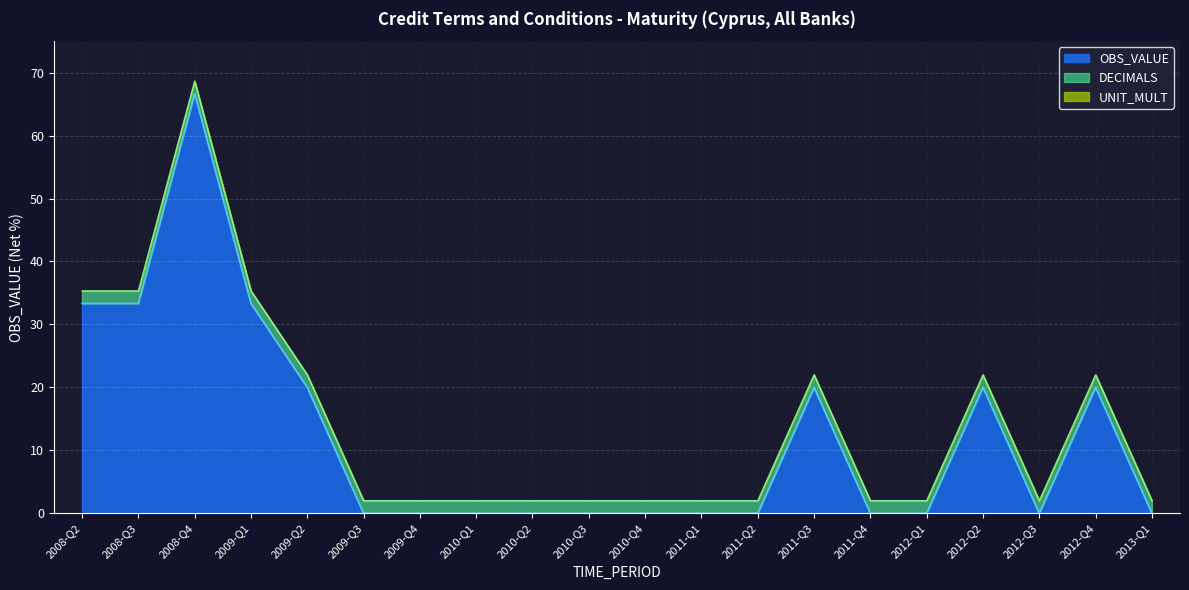

List the series in order of their overall mean, lowest first.

UNIT_MULT, DECIMALS, OBS_VALUE